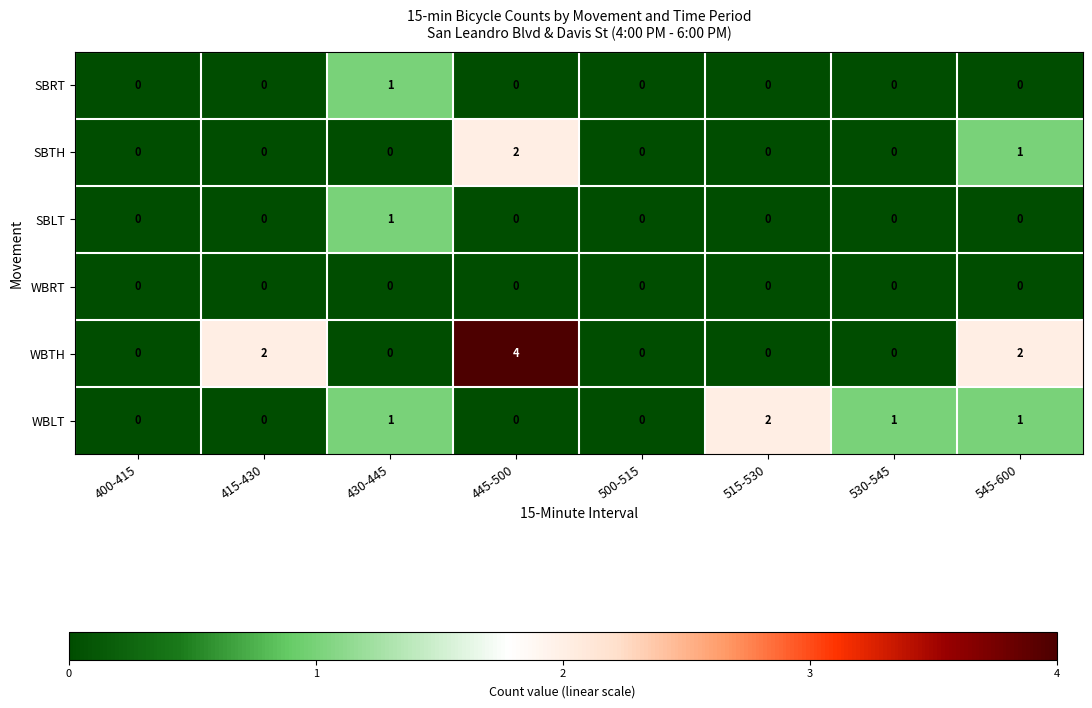

True or false: WBTH has a value of 2 at 415-430.

True